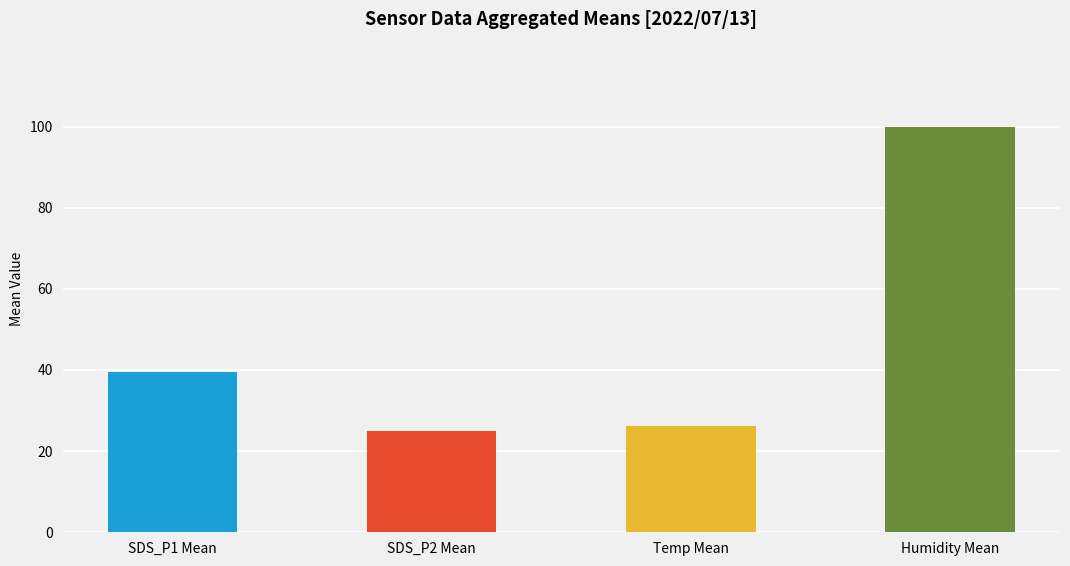

Does the chart contain any negative values?

No